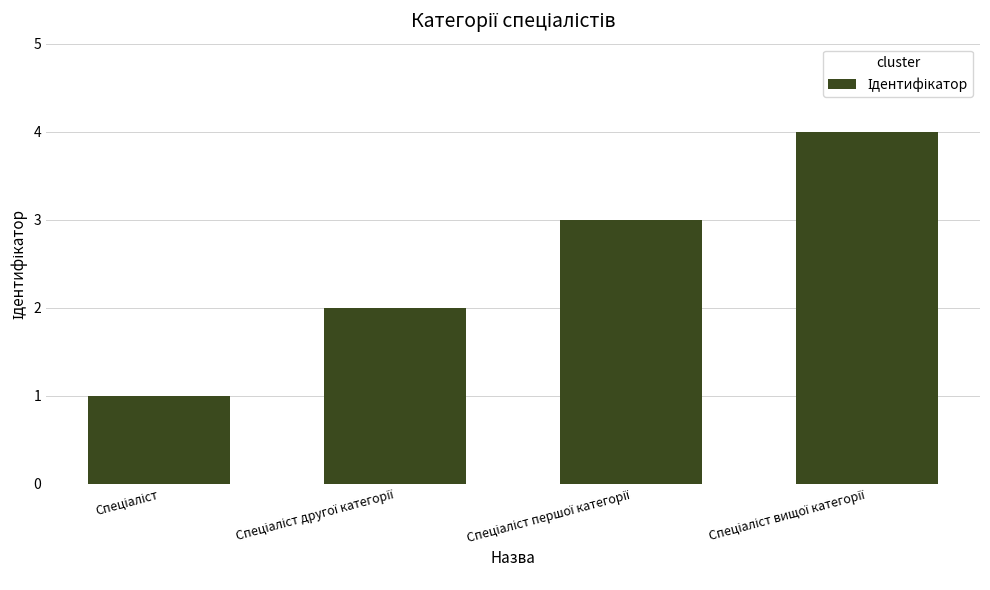

Does the chart contain any negative values?

No